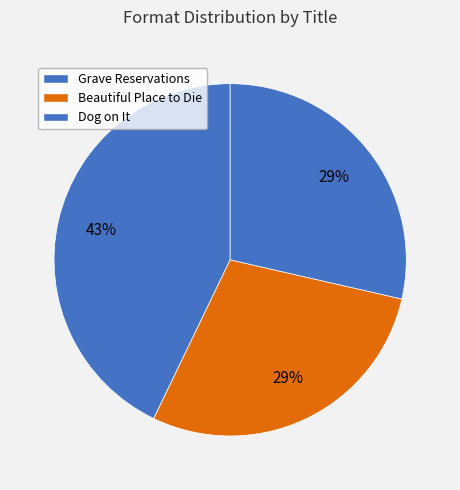

Which has a higher value, Dog on It or Beautiful Place to Die?

Dog on It